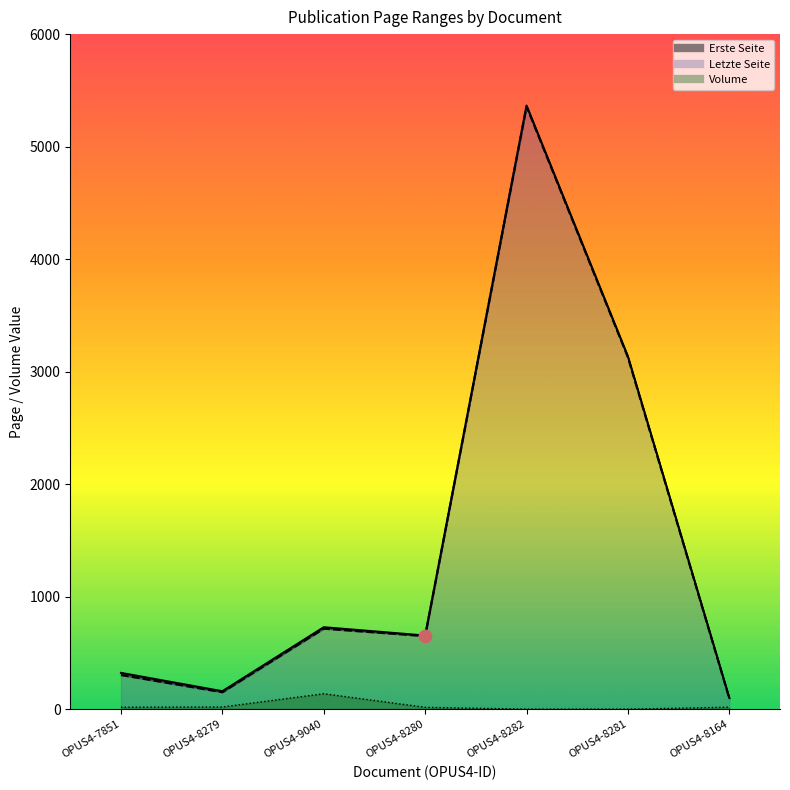

Which series contains the highest Y value?

Letzte Seite